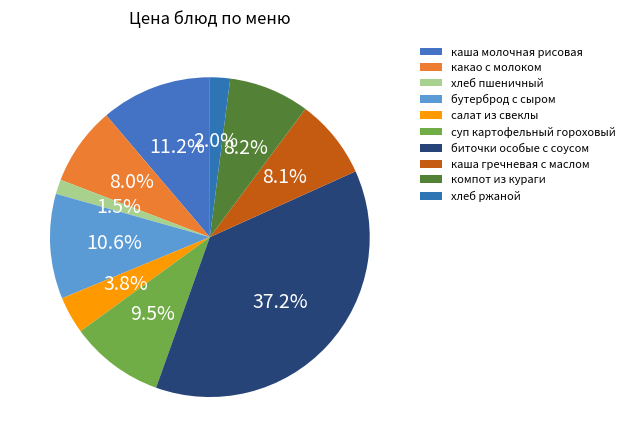

To the nearest percent, what is the difference between the суп картофельный гороховый and компот из кураги slice percentages?

1%